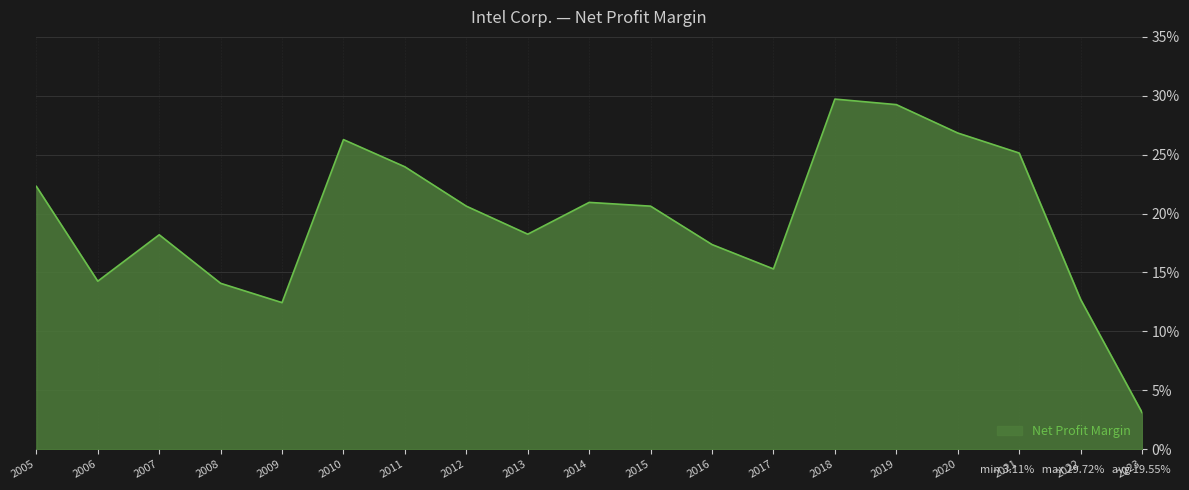

True or false: the data has more than 0 interior local peaks.

True